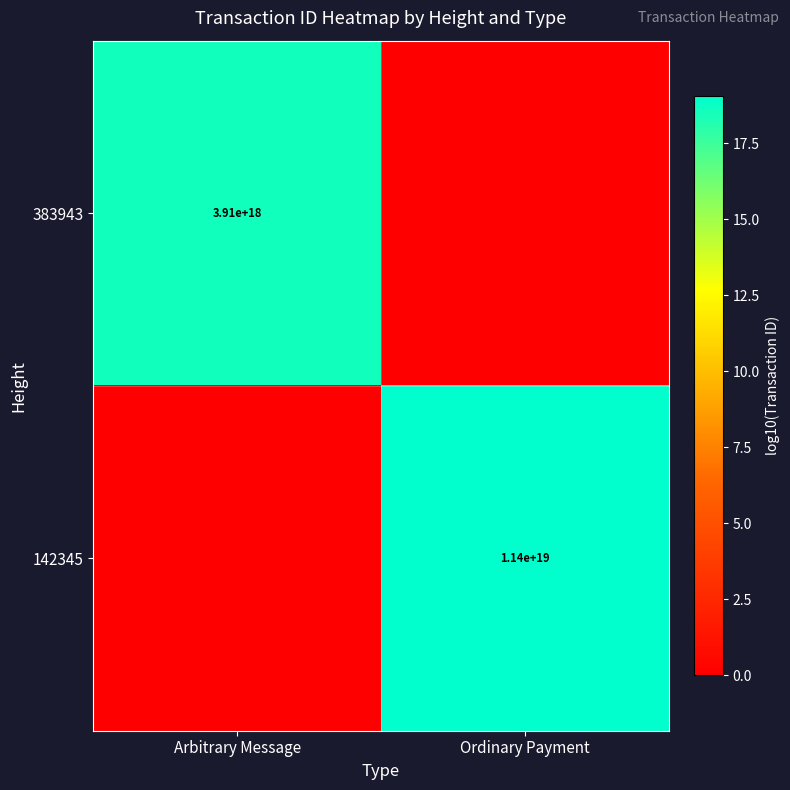

What is the difference between the highest and lowest values at Ordinary Payment?

19.1